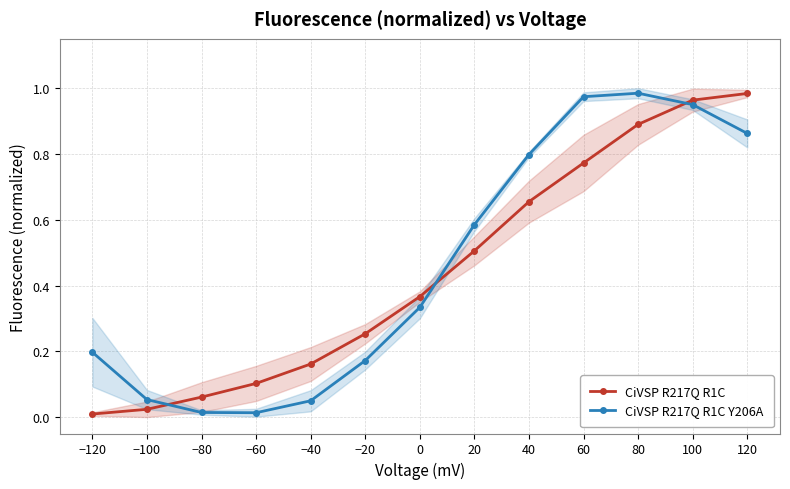

List the series in order of their overall mean, lowest first.

CiVSP R217Q R1C, CiVSP R217Q R1C Y206A